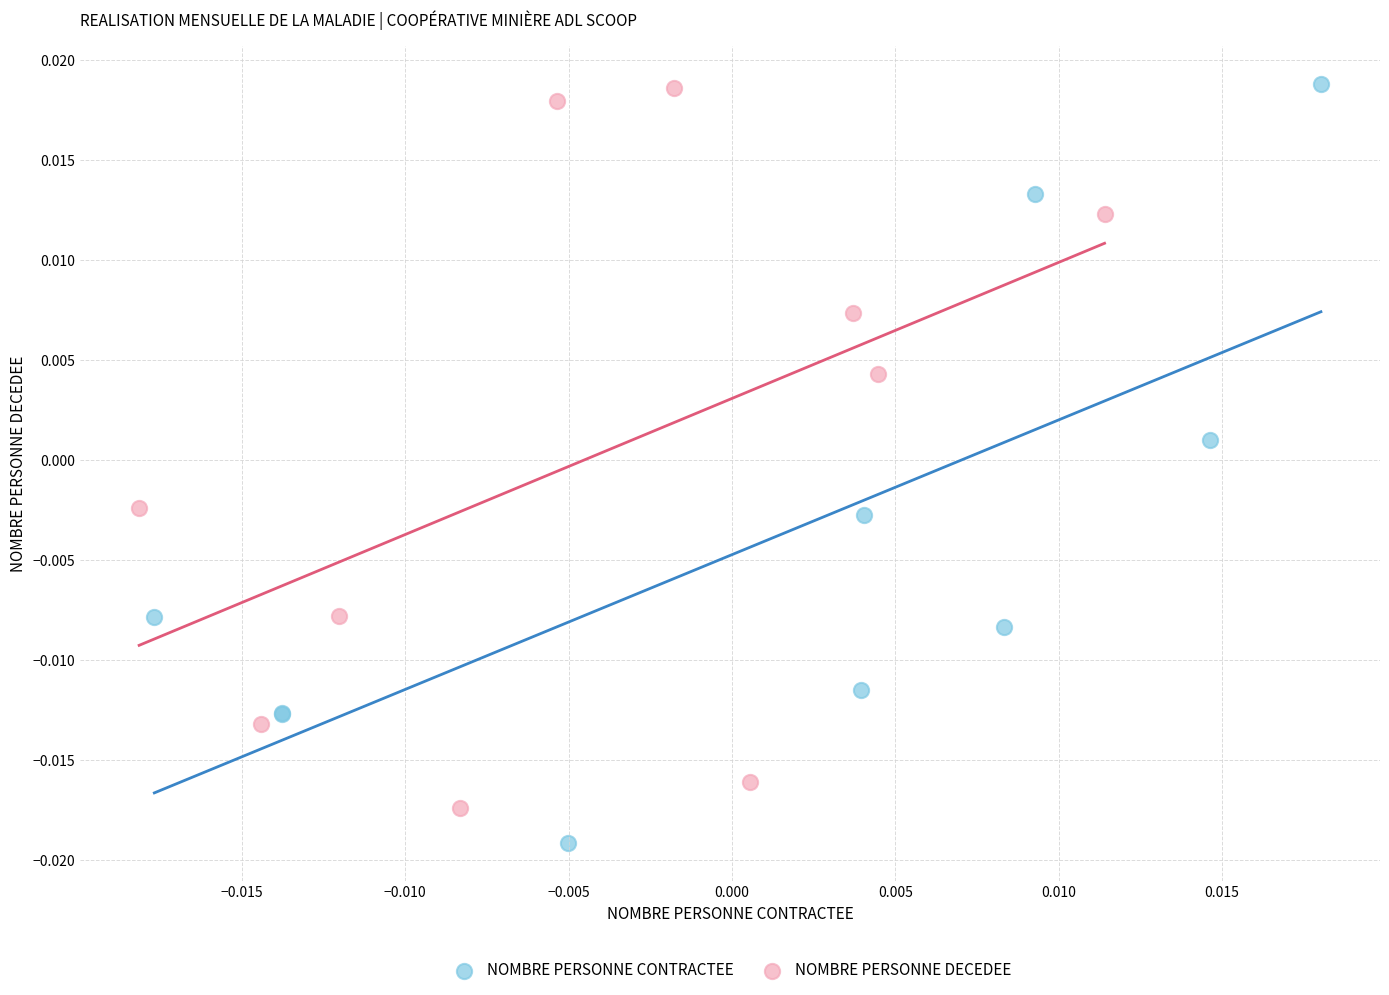

Which series reaches the minimum Y coordinate?

NOMBRE PERSONNE CONTRACTEE